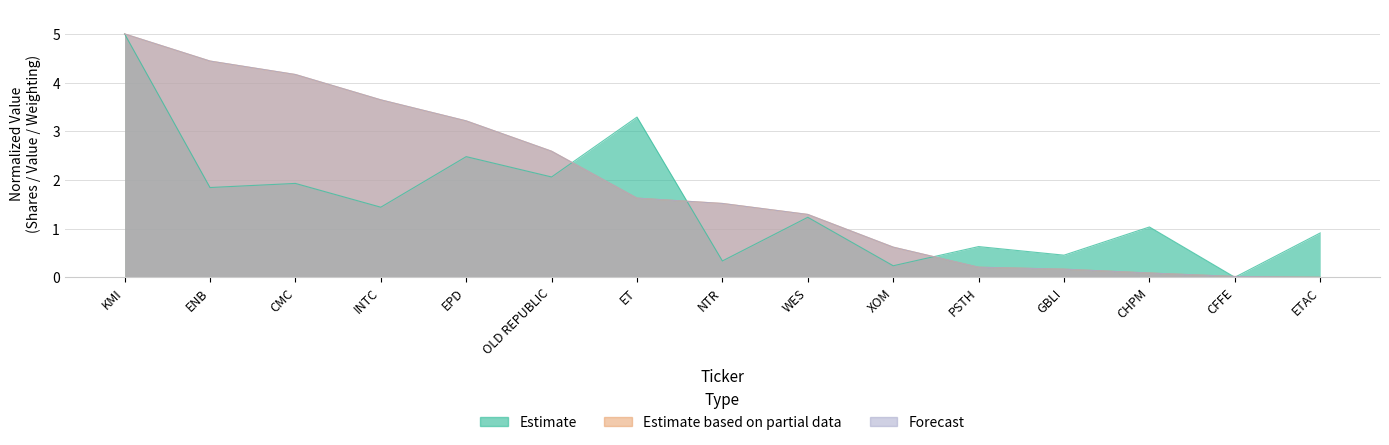

How many categories are shown in the chart?

15